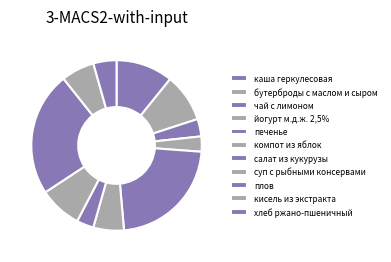

Approximately how many times larger is the value at кисель из экстракта compared to бутерброды с маслом и сыром?

0.7